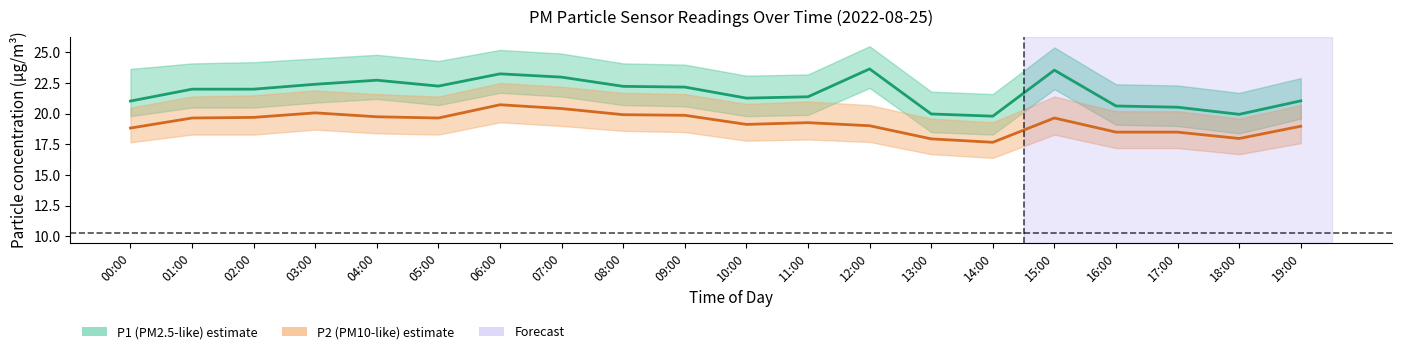

True or false: P2 (PM10-like) has a value of 34.7 at 15:00.

False